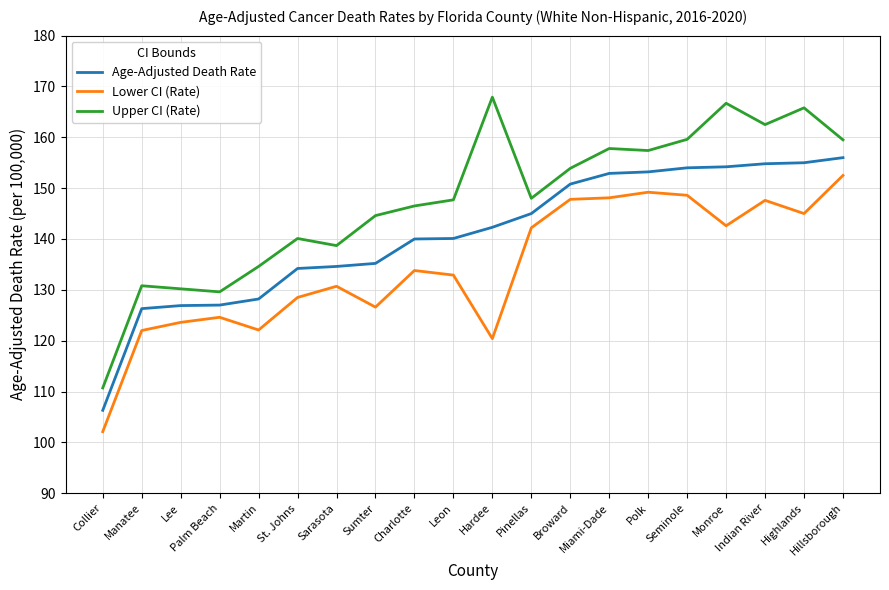

Which series has the widest spread of values?

Upper CI (Rate)